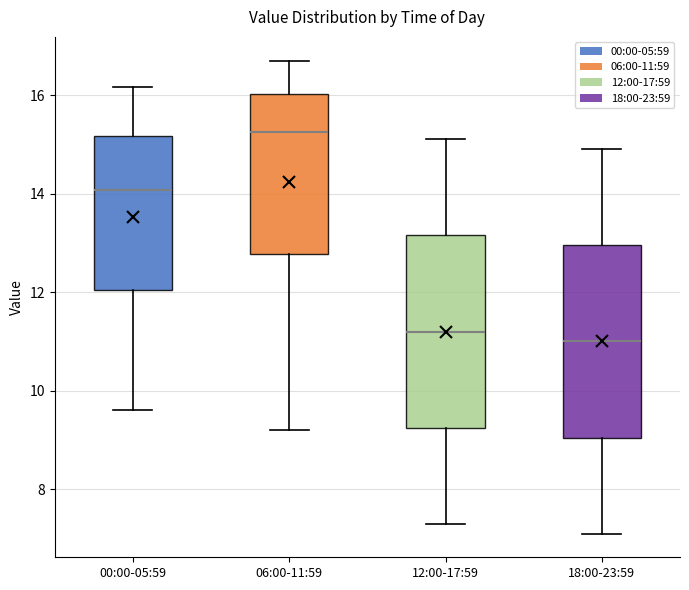

Reading left to right, transcribe this box plot: for each box, give where its median line is, the range the box spans, and where its two whiskers end, as read against the y-axis. The values are not printed on the chart, so give them approximately, as read against the axis.

00:00-05:59: median 14.0, box 12.0 to 15.2, whiskers 9.6 to 16.2
06:00-11:59: median 15.2, box 12.8 to 16.0, whiskers 9.2 to 16.8
12:00-17:59: median 11.2, box 9.2 to 13.2, whiskers 7.4 to 15.2
18:00-23:59: median 11.0, box 9.0 to 13.0, whiskers 7.2 to 15.0